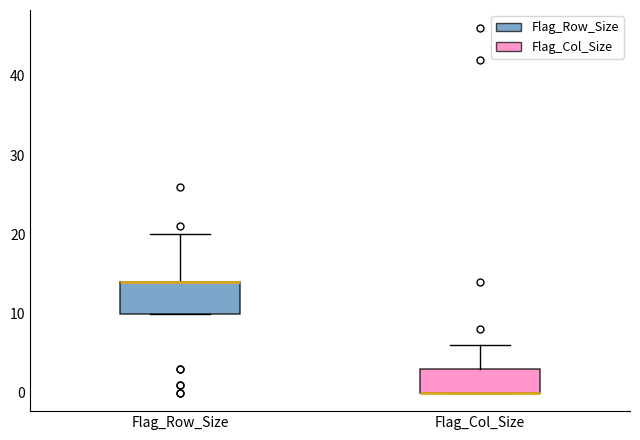

Comparing the boxes themselves (not the whiskers), which one is the tallest?

Flag_Row_Size